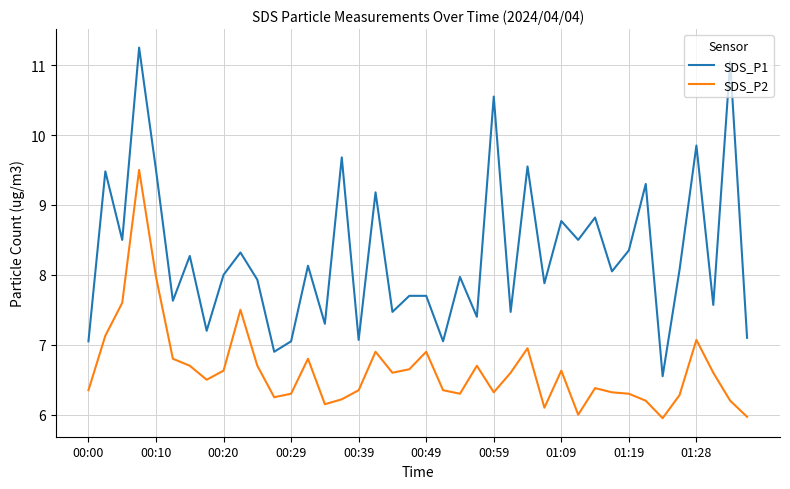

Which series has the widest spread of values?

SDS_P1